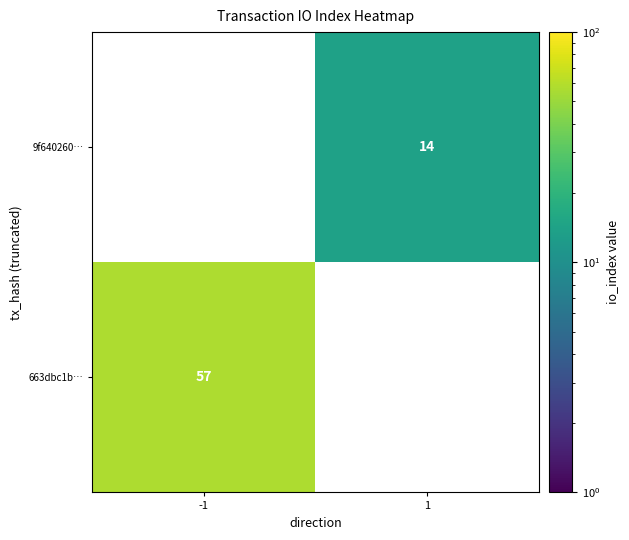

The value of 9f640260… at 1 is 23. True or false?

False